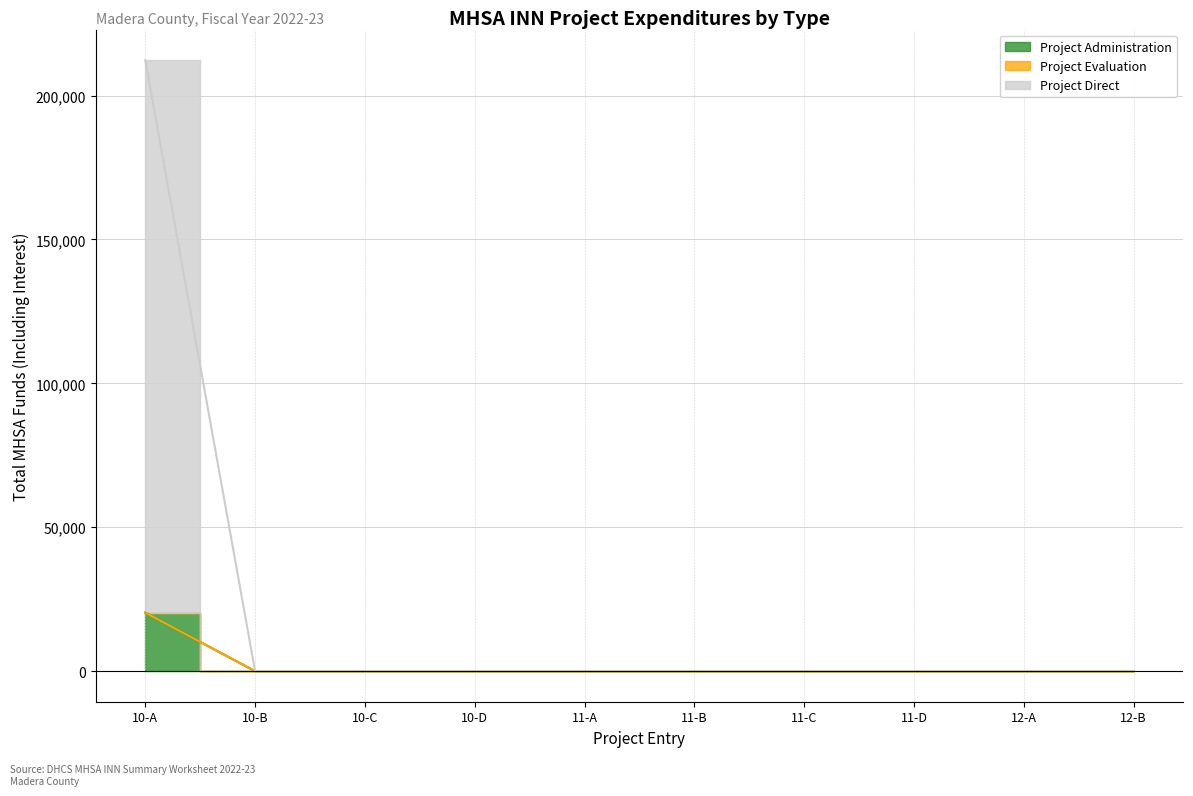

At which category does the chart reach its peak across all series?

10-A